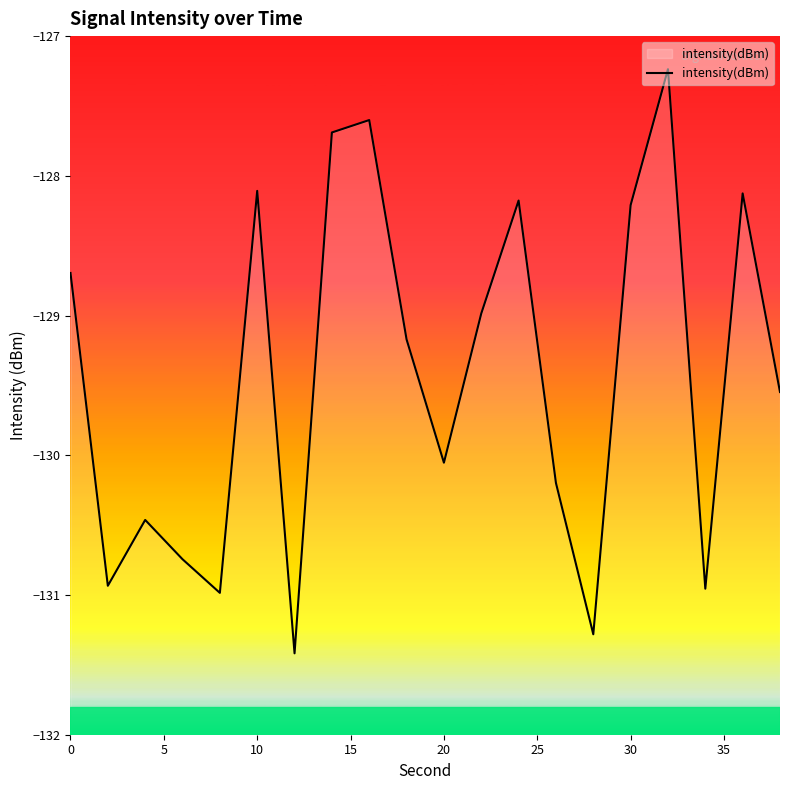

Reading left to right, extract all data points from this chart.

-128.7	-130.9	-130.5	-130.7	-131.0	-128.1	-131.4	-127.7	-127.6	-129.2	-130.1	-129.0	-128.2	-130.2	-131.3	-128.2	-127.2	-131.0	-128.1	-129.5